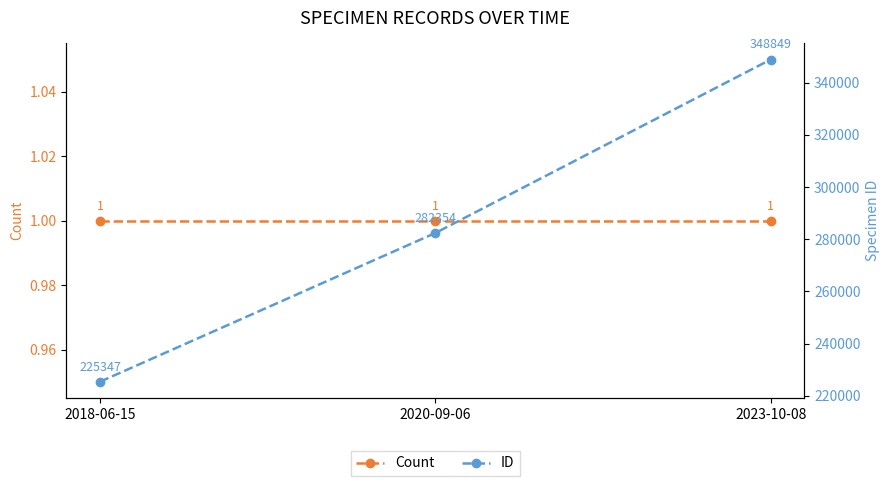

At which category is the sum across all series the highest?

2023-10-08